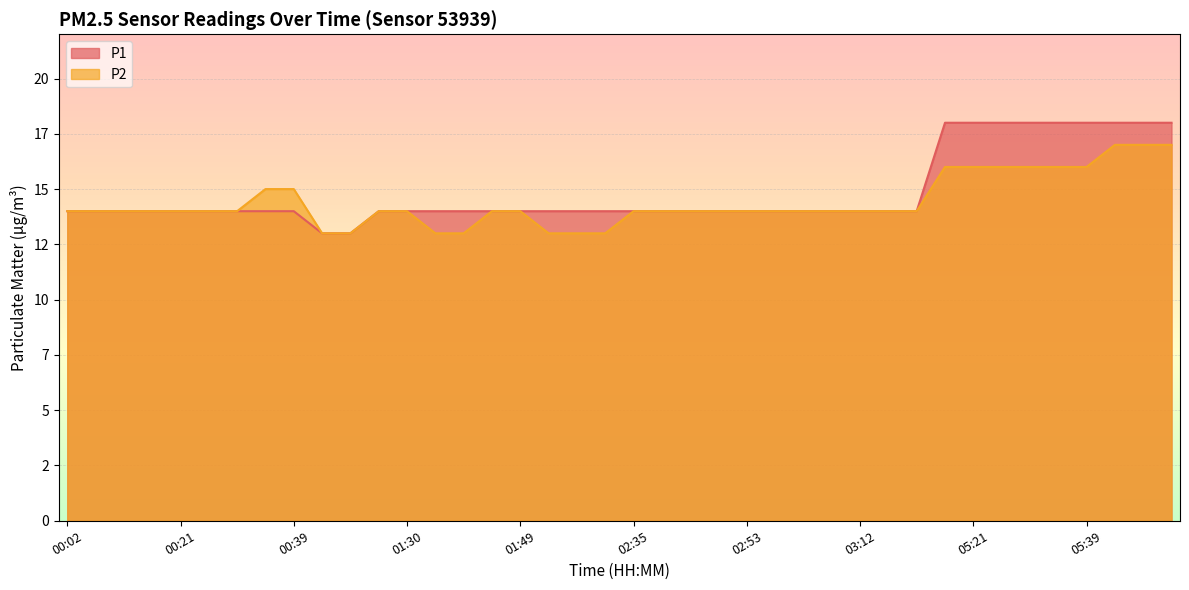

Which category has the highest value across all series?

05:16